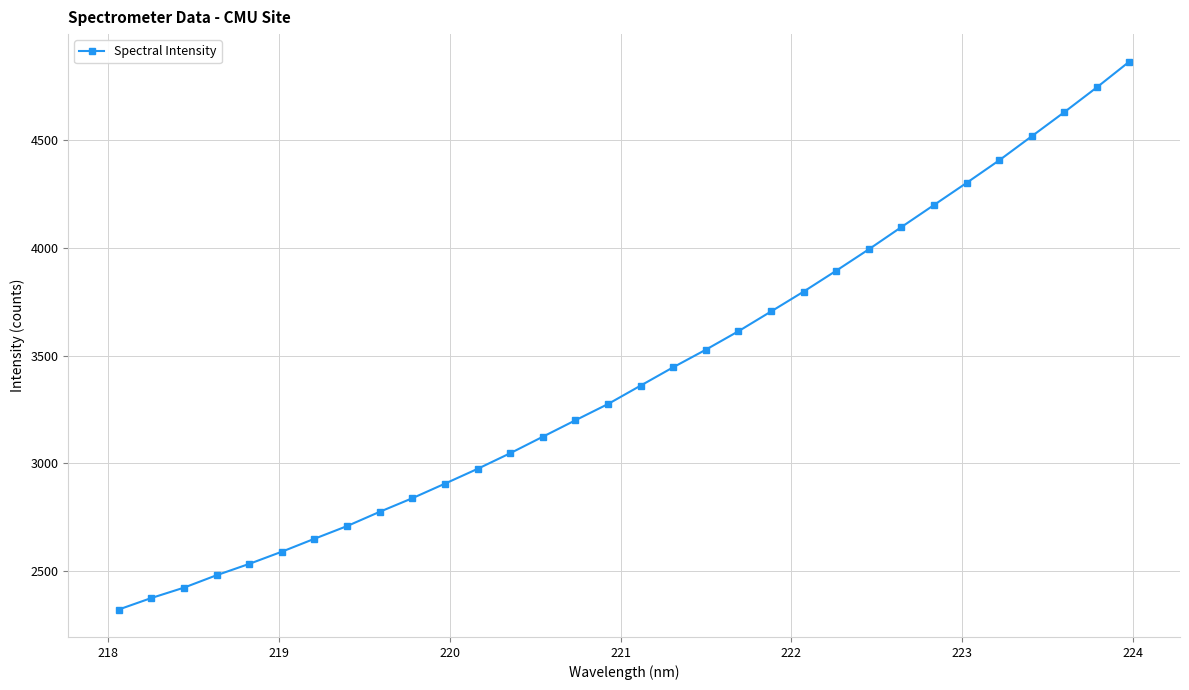

What is the value of the 10th point from the left?

2837.8